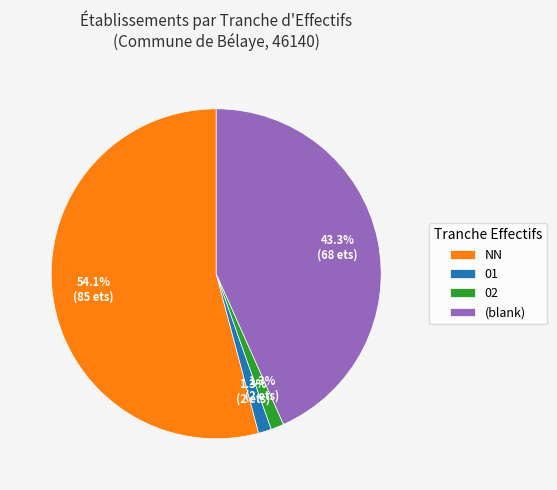

What is the largest slice in the pie chart?

NN